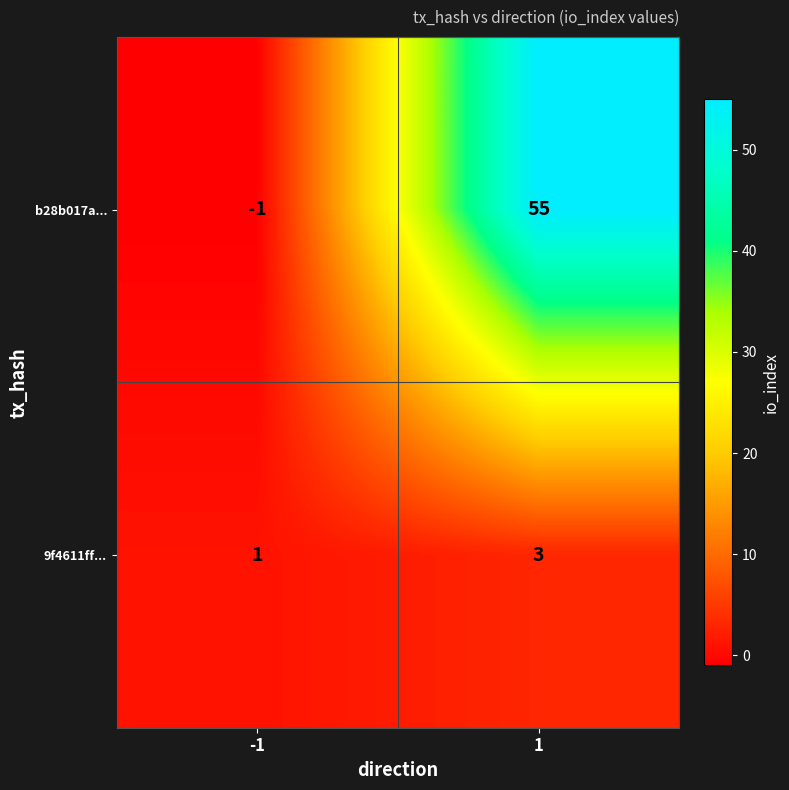

Rank the series at -1 from highest to lowest value.

9f4611ff..., b28b017a...